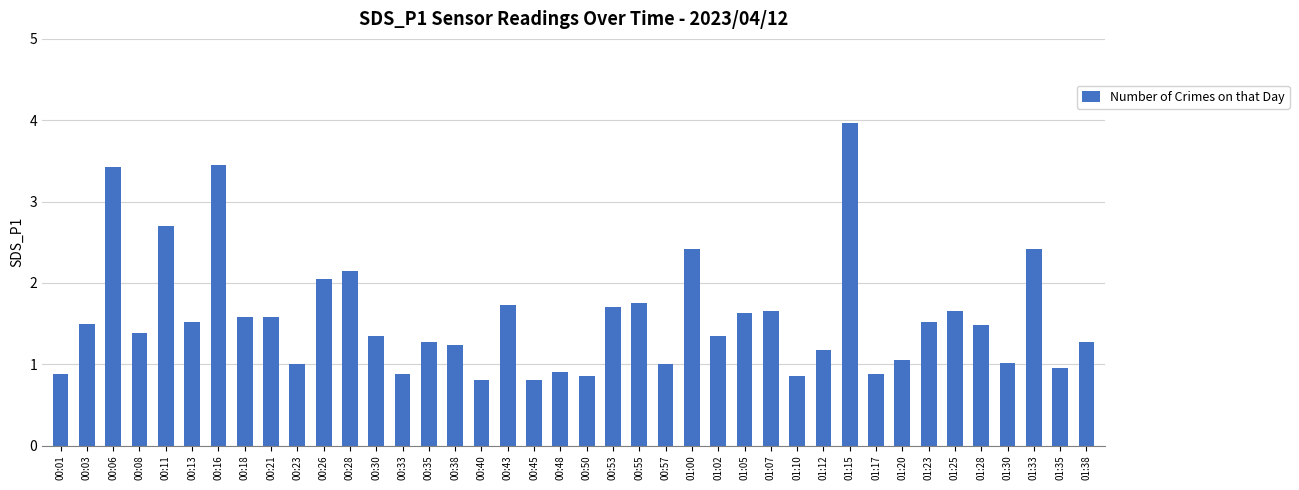

Is it true that the value at 01:38 is 1.7?

False